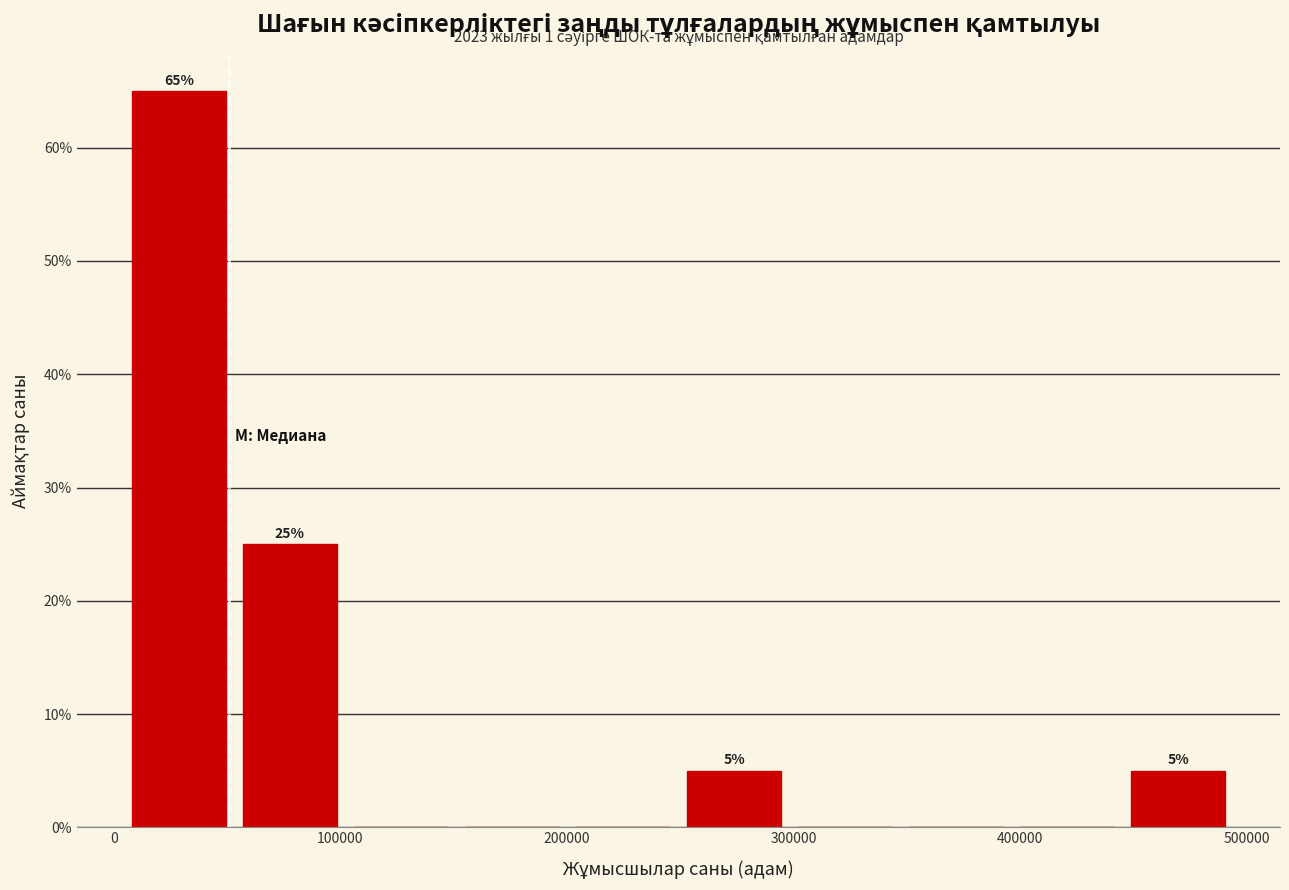

Which range on the x-axis has the tallest bar?

10000 to 60000